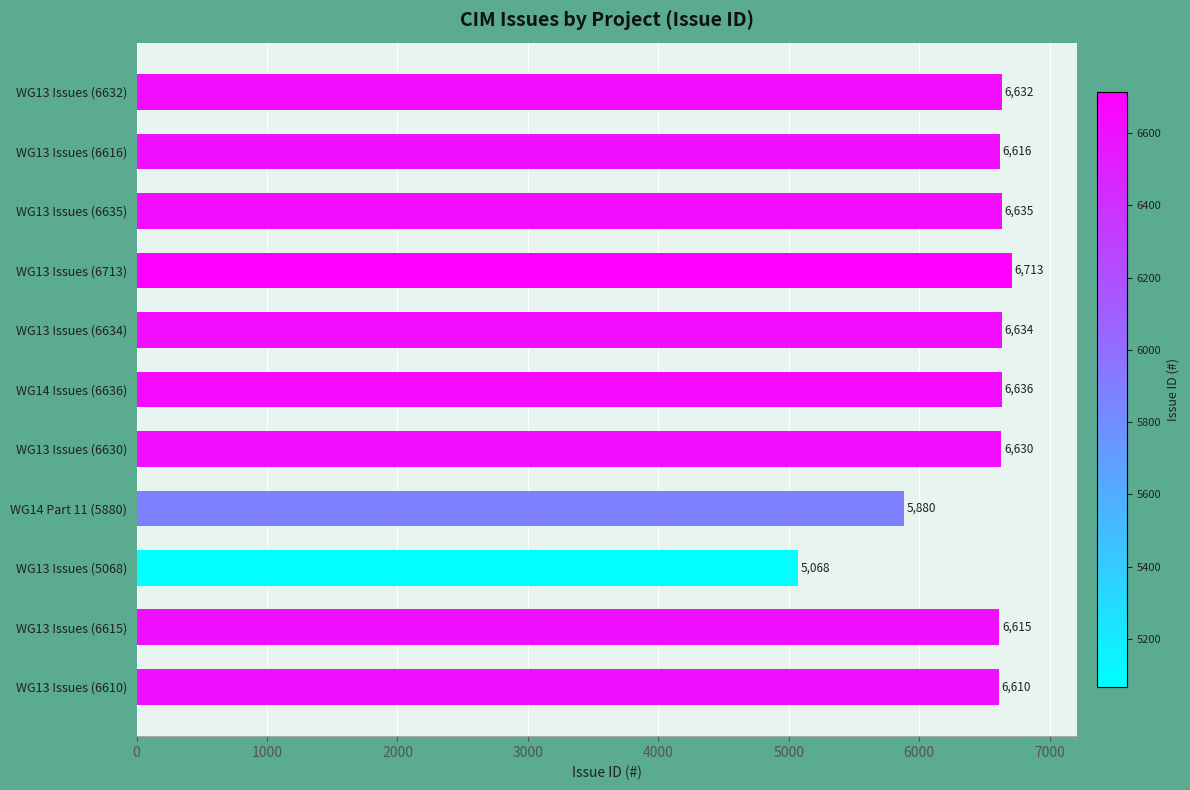

How many data points does each series have?

11